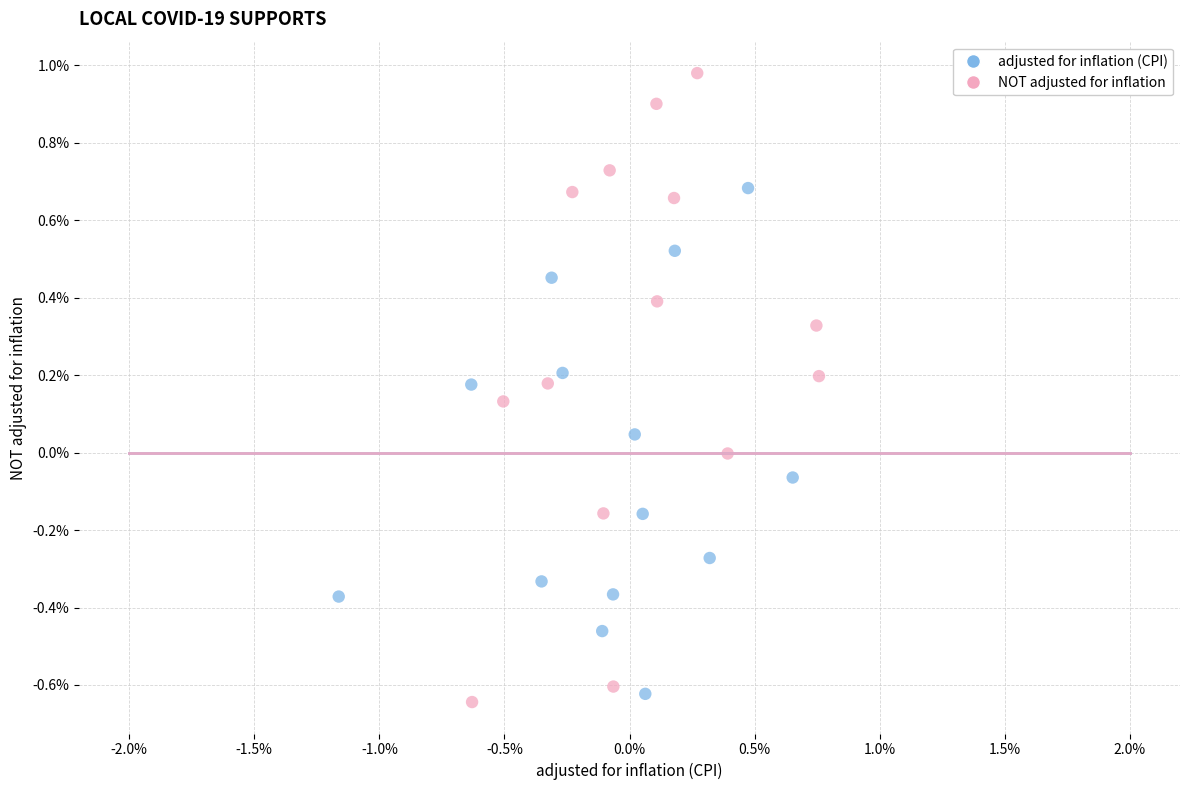

What are all the series names shown in the legend?

adjusted for inflation (CPI), NOT adjusted for inflation